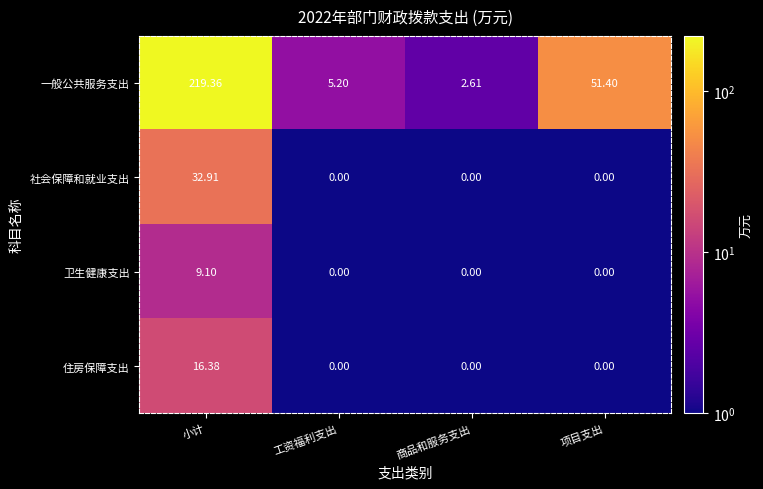

Which series changed the most between 工资福利支出 and 项目支出?

一般公共服务支出